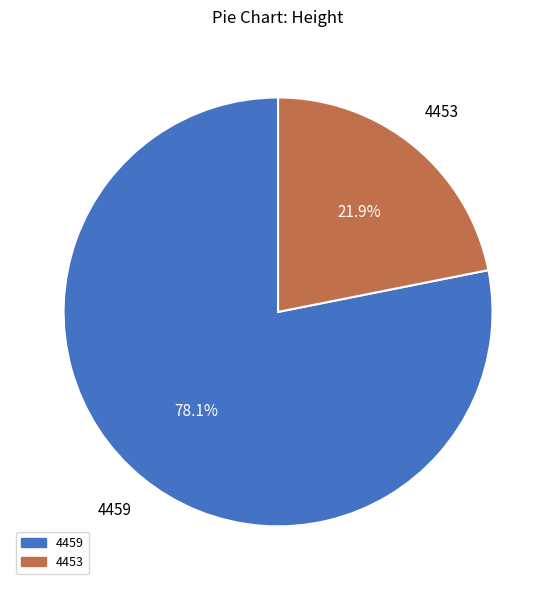

Is it true that 4459 is 72% of the pie?

False